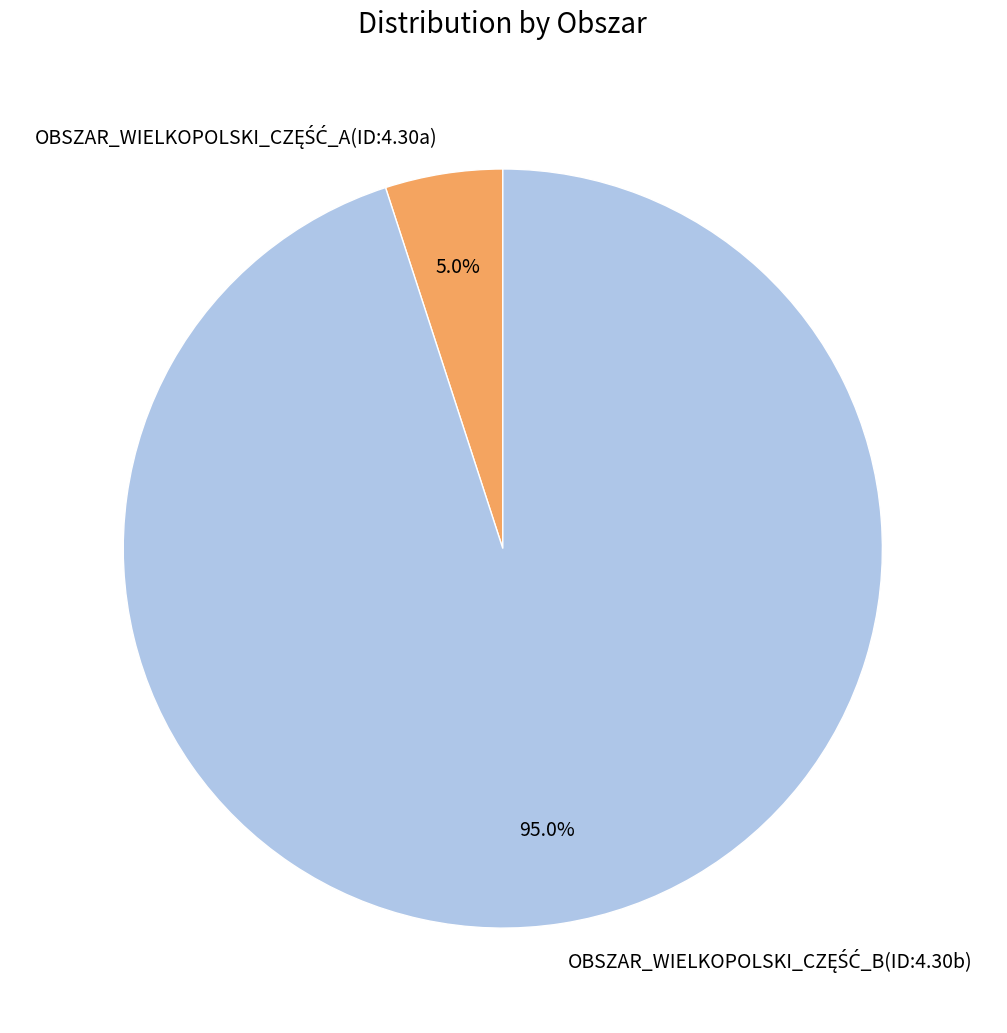

Is there a majority slice in this chart?

Yes